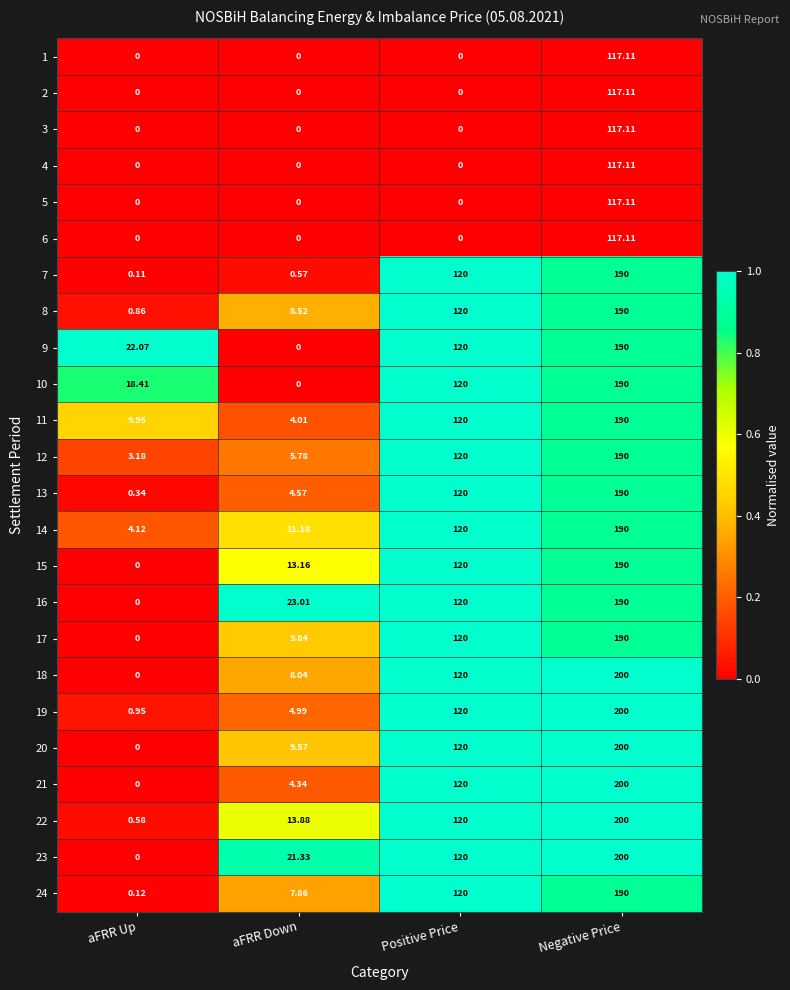

List the labels in order of 16 value, smallest first.

aFRR Up, aFRR Down, Positive Price, Negative Price